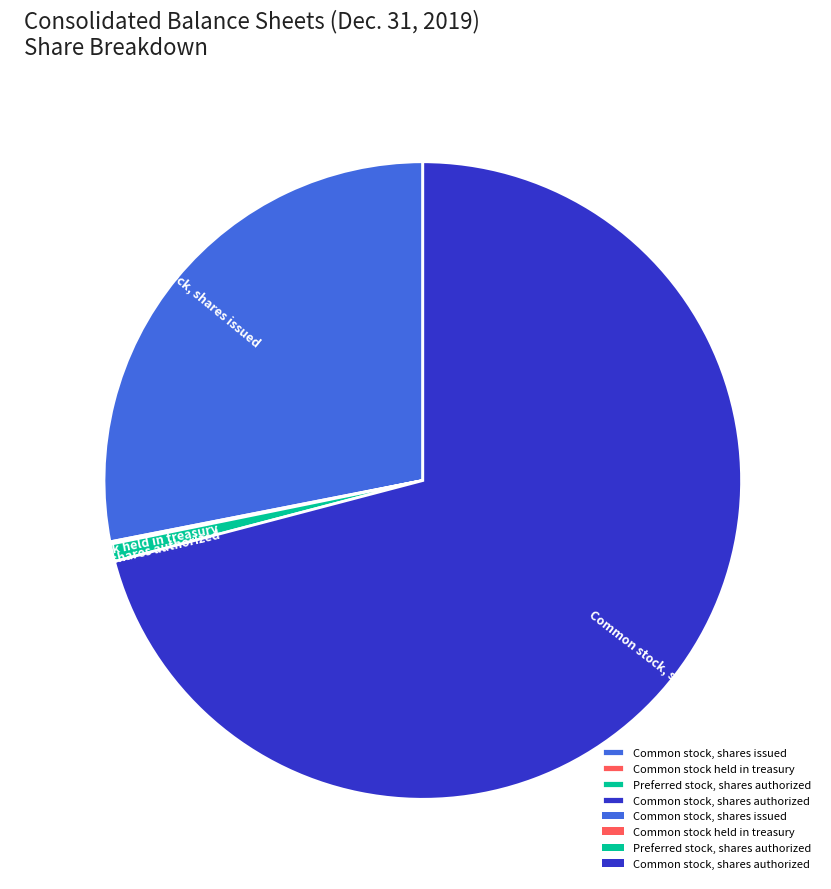

What is the ratio of the value at Common stock, shares issued to the value at Common stock, shares authorized?

0.4